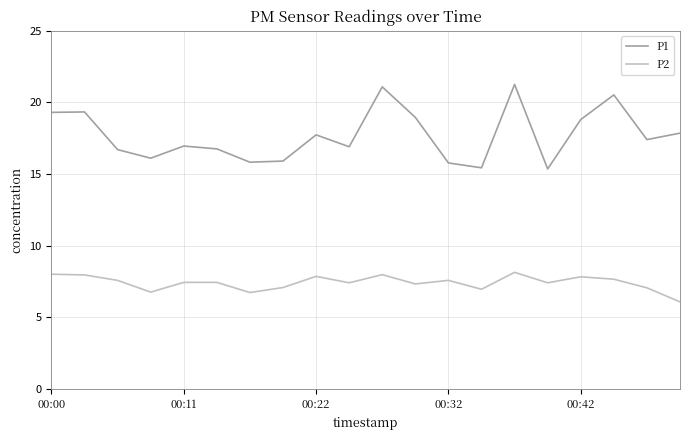

What is the difference between the maximum and minimum values in the P1 series?

5.9